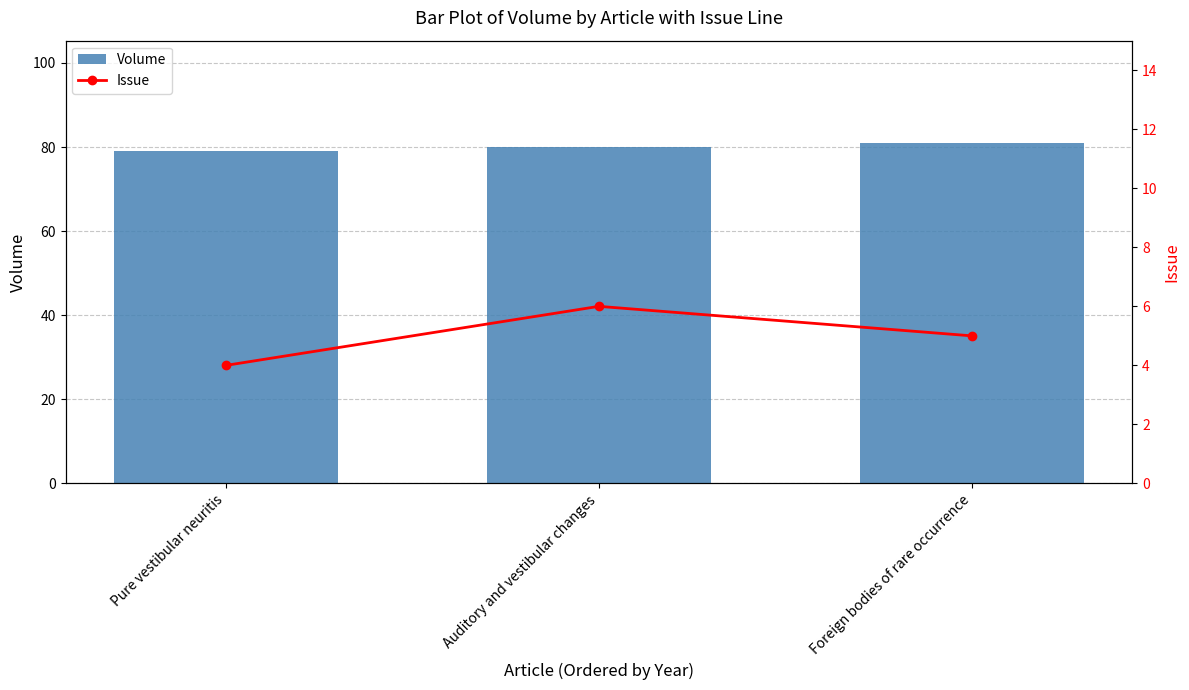

Reading right to left, what are all the values shown in this chart?

Volume: Foreign bodies of rare occurrence=81	Auditory and vestibular changes=80	Pure vestibular neuritis=79
Issue: Foreign bodies of rare occurrence=5	Auditory and vestibular changes=6	Pure vestibular neuritis=4